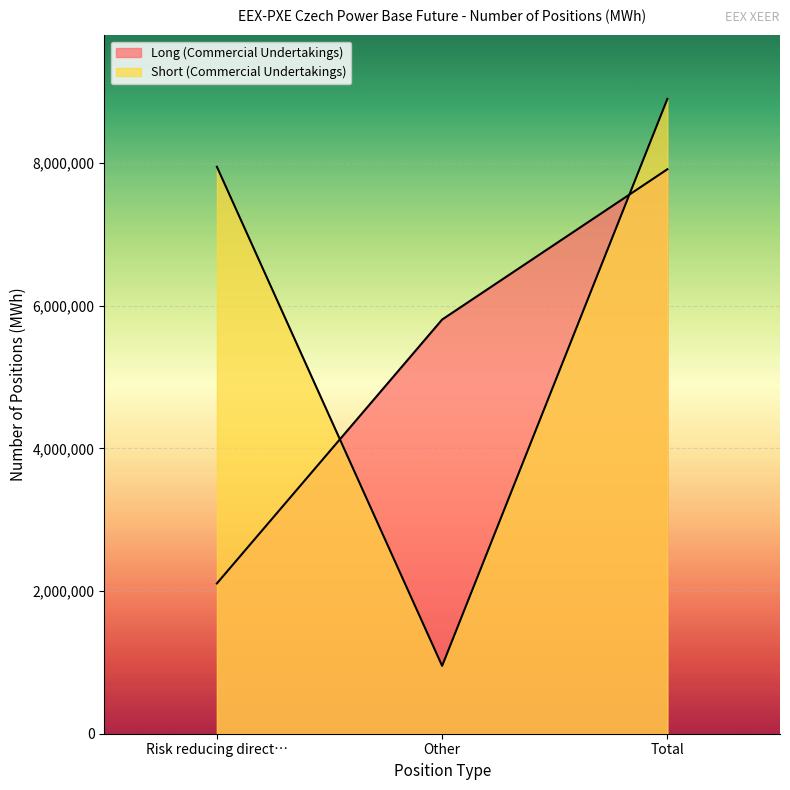

What is the total value across all series at Risk reducing direct…?

10052180